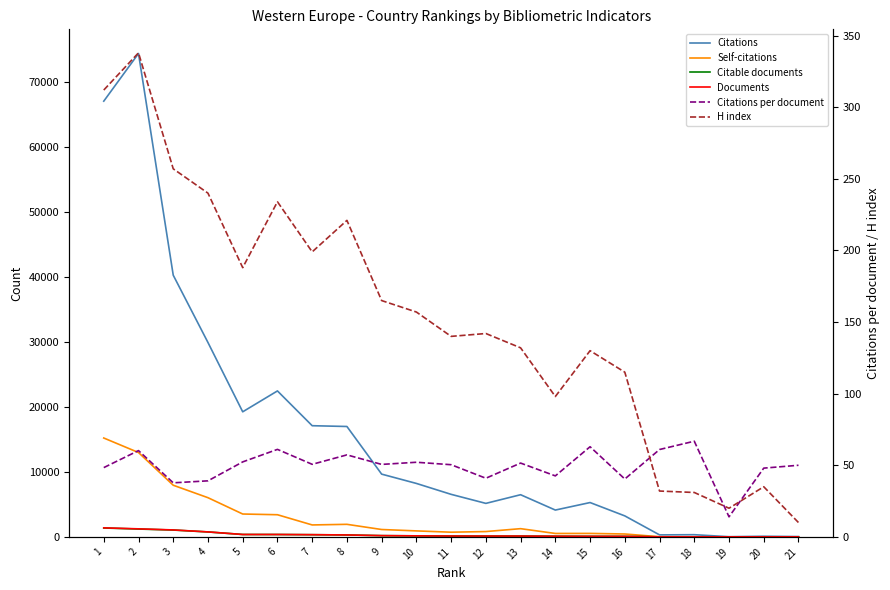

What is the sum of the Self-citations values at 6 and 2?

16403.0